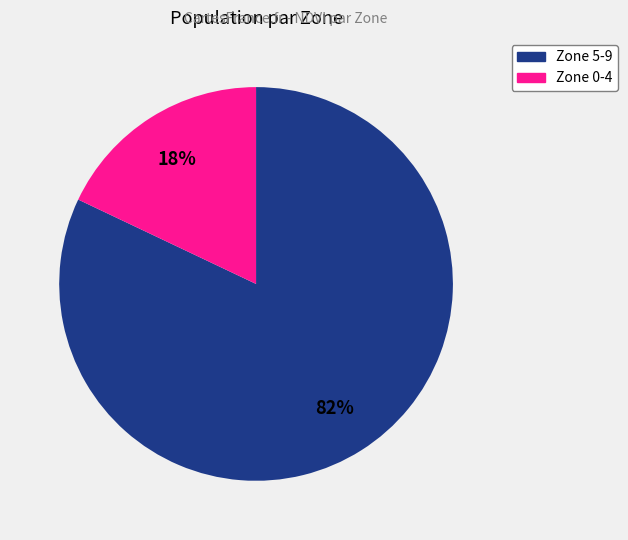

How many segments does this pie chart have?

2